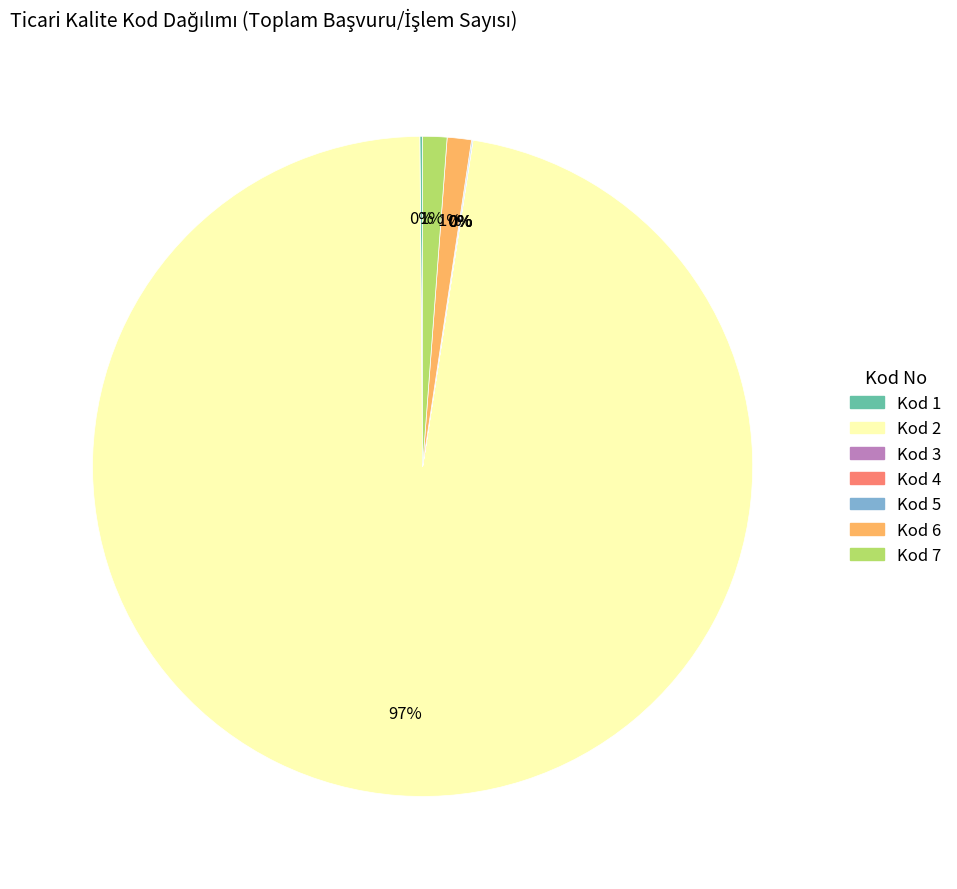

Which slice represents more than half of the pie?

Kod 2